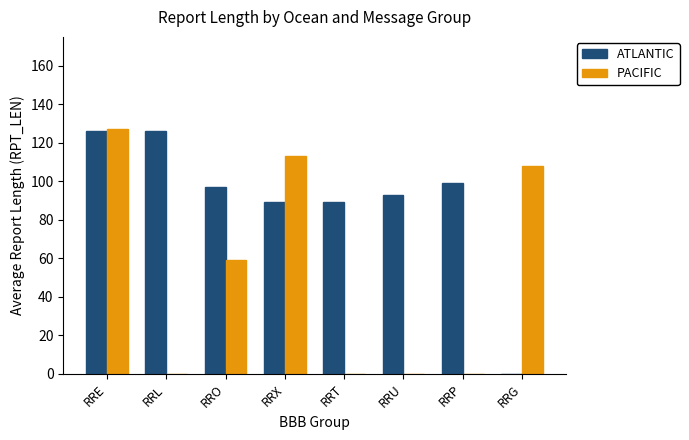

Which series changed the most between RRO and RRT?

PACIFIC